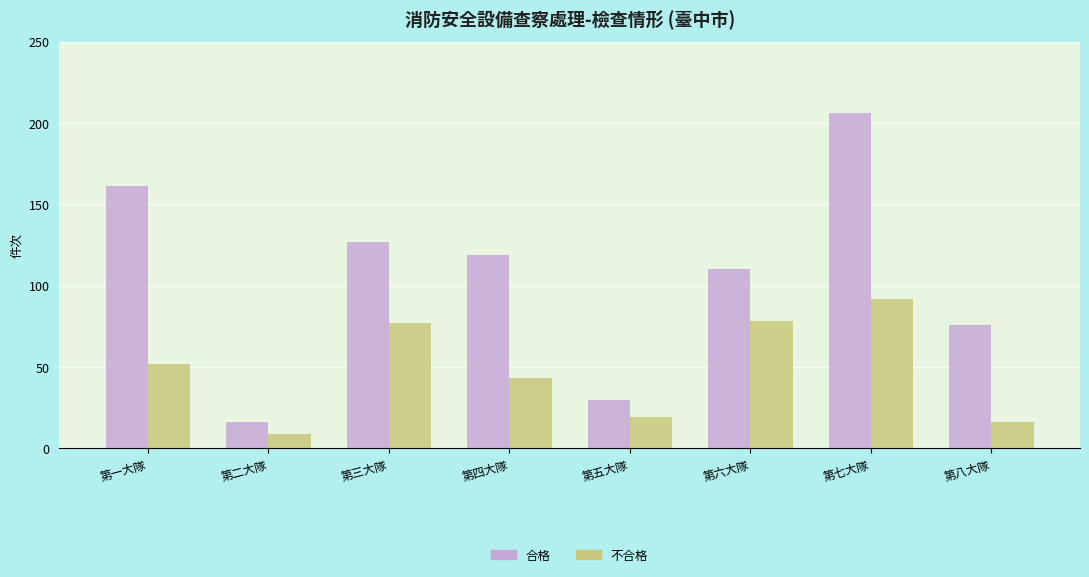

What is the difference between the second highest and minimum values in the 不合格 series?

69